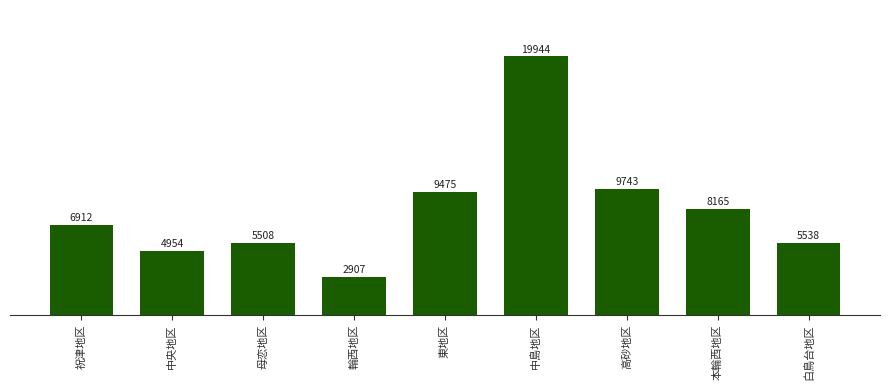

Count the number of categories in the chart.

9